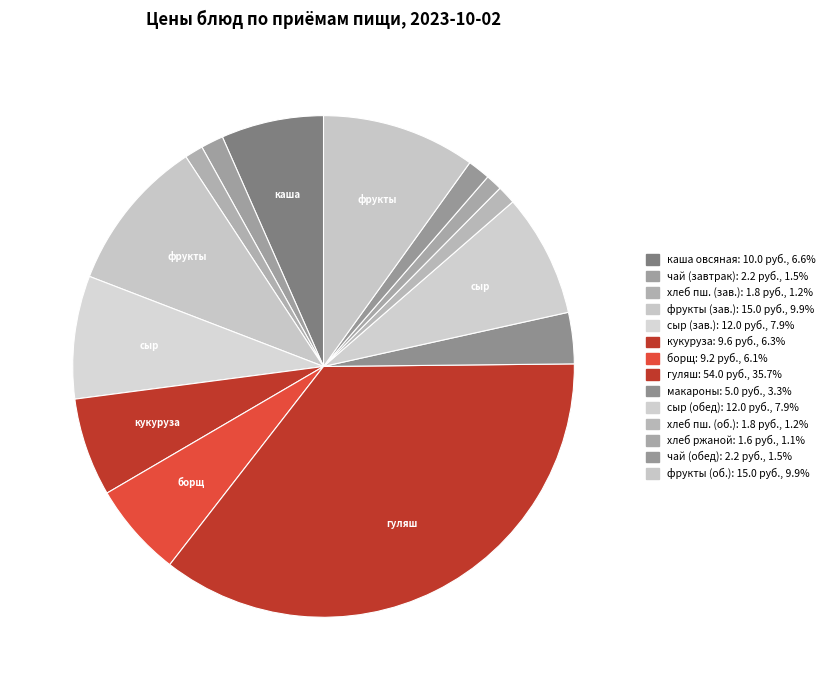

What is the largest slice in the pie chart?

гуляш из говядины